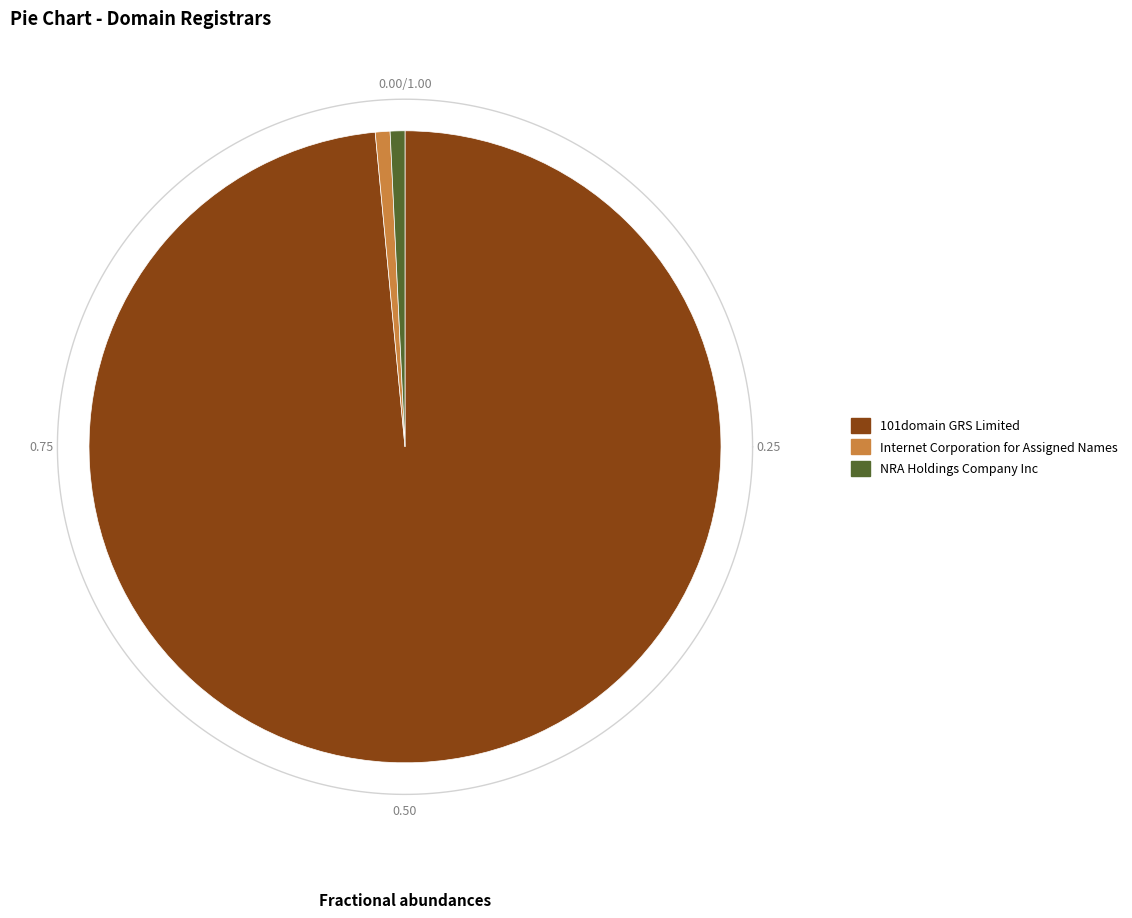

Rank the categories by value from highest to lowest.

101domain GRS Limited, Internet Corporation for Assigned Names, NRA Holdings Company Inc